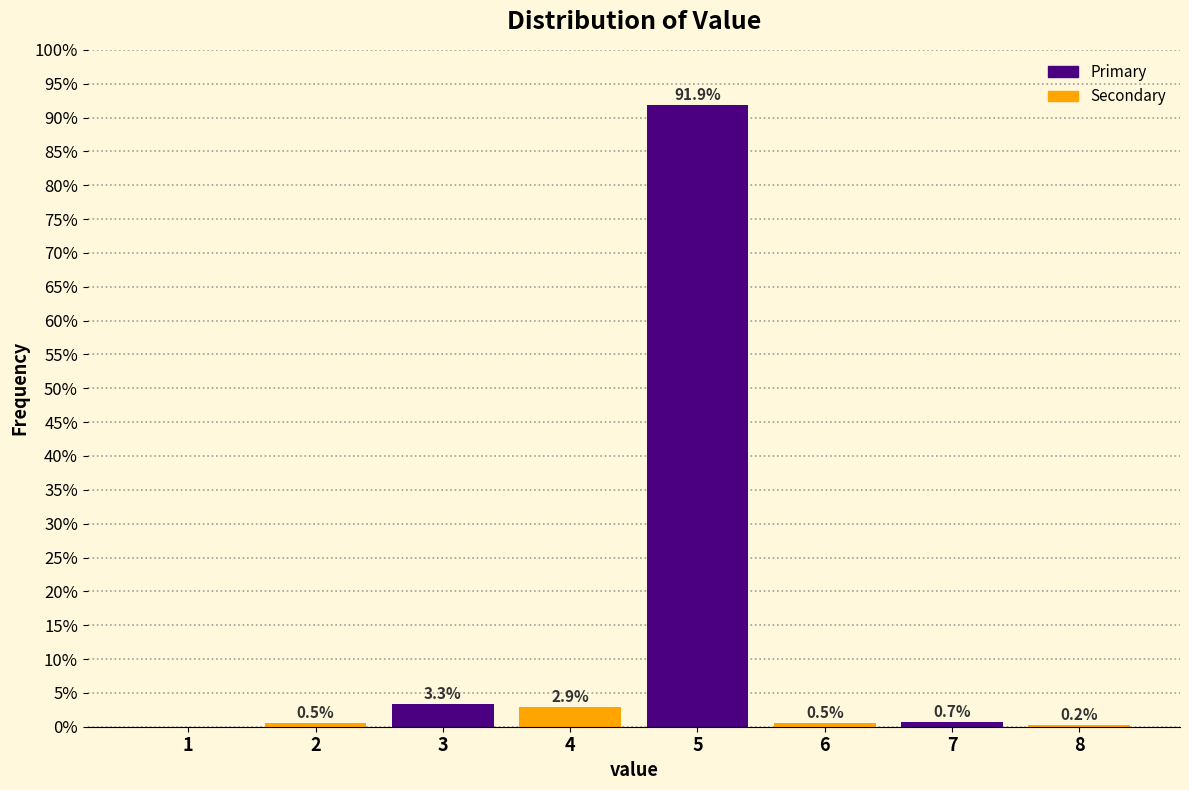

Reading left to right, extract all data points from this chart.

1=0.0	2=0.5	3=3.3	4=2.9	5=91.9	6=0.5	7=0.7	8=0.2